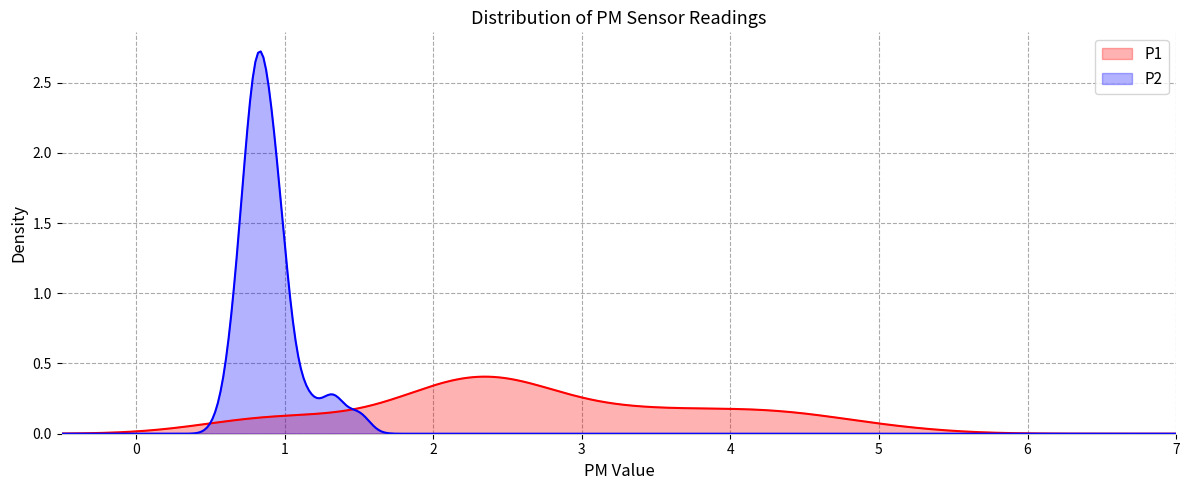

Reading right to left, what are all the values shown in this chart?

P1: 1.0	0.7	1.0	1.6	1.1	0.7	2.1	1.9	2.3	4.3	3.1	4.0	5.0	4.2	3.2	2.2	2.5	2.5	1.9	2.5	2.4	4.4	2.5	3.5	3.6	2.2	4.0	4.7	2.5	3.5	2.5	1.9	2.1	2.1	4.4	2.5	3.3	2.5	2.9	2.5
P2: 0.8	0.7	0.8	0.8	0.8	0.7	1.0	0.7	1.0	1.0	0.9	0.8	1.1	0.8	0.7	0.8	0.8	0.9	0.9	0.8	0.7	0.9	0.8	0.9	1.2	0.8	1.5	1.3	0.9	0.8	0.8	0.6	0.9	0.8	1.4	1.0	0.9	0.8	0.9	1.0